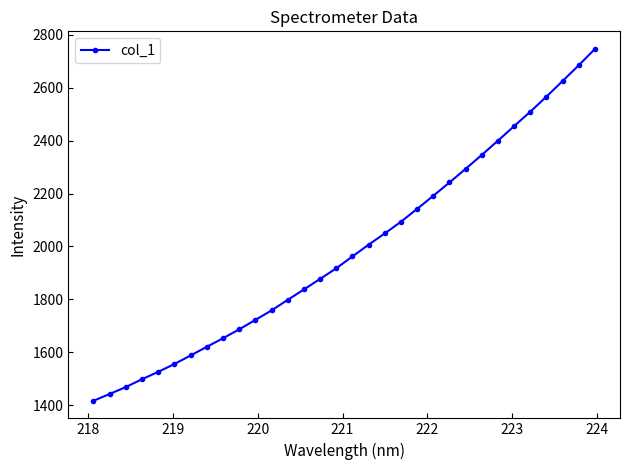

What is the value of the 22nd point from the left?

2191.5